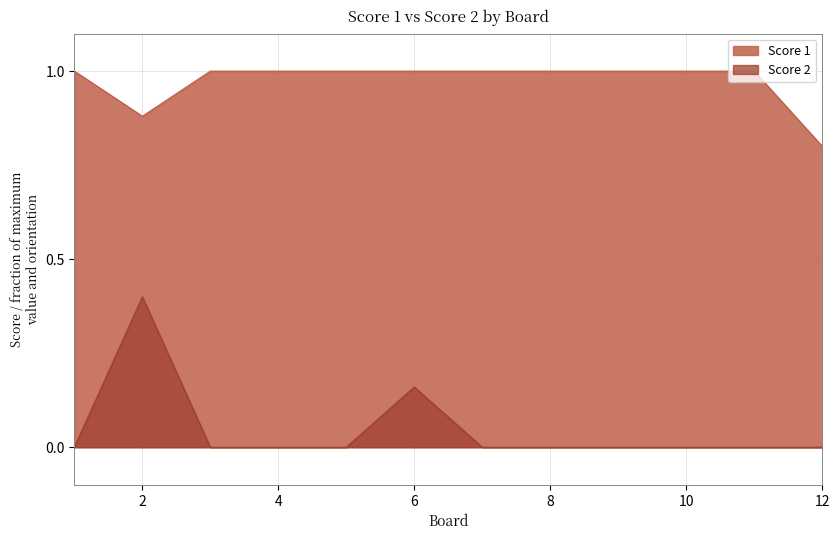

Is the value of Score 1 at 6 greater than the value of Score 2 at 11?

Yes